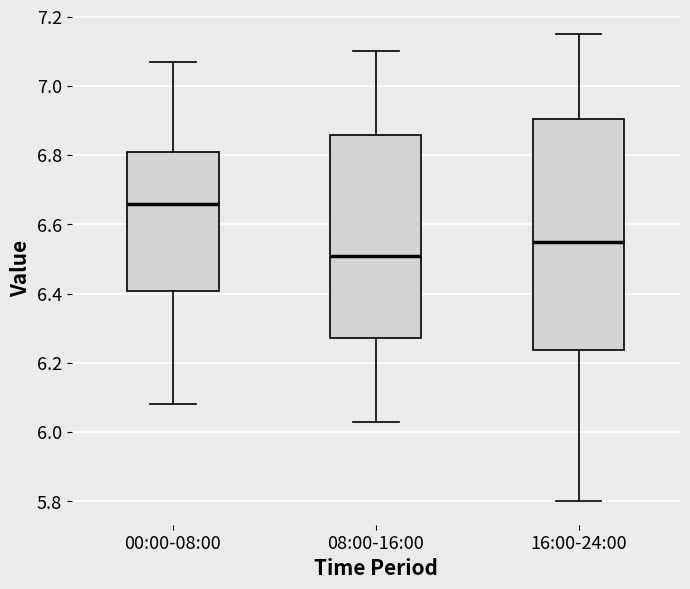

Which box's median line is the lowest?

08:00-16:00